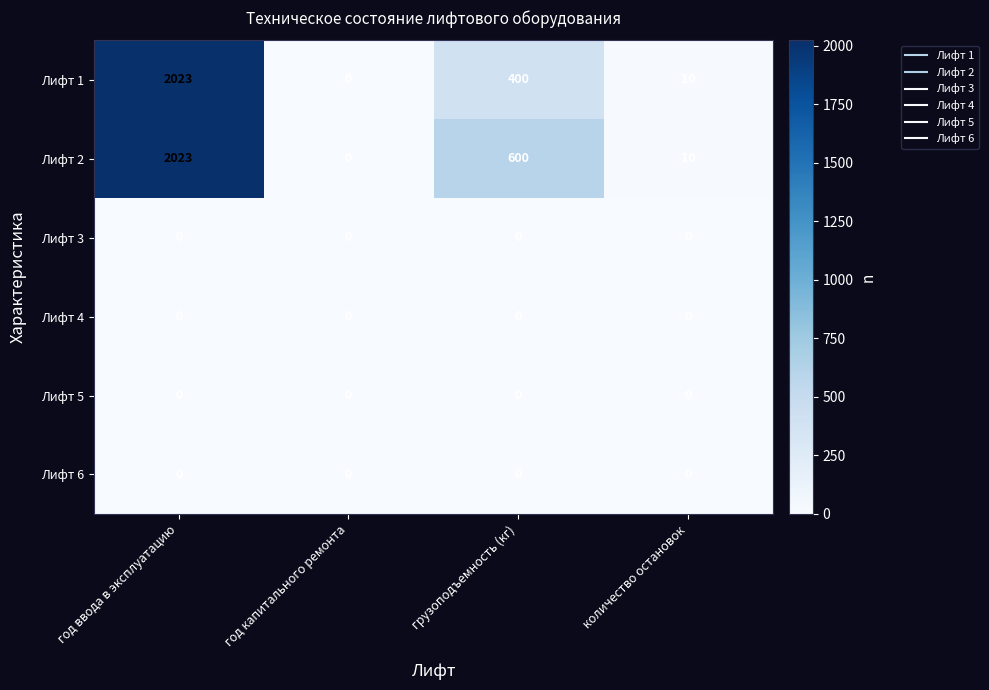

Count the number of data series in this chart.

6